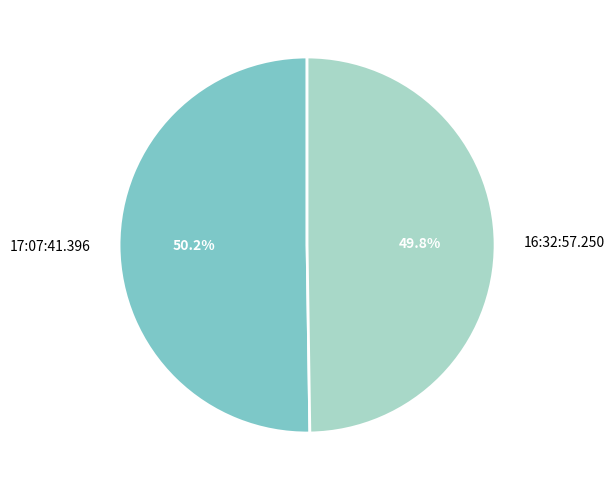

To the nearest percent, what percentage of the pie is 17:07:41.396?

50%